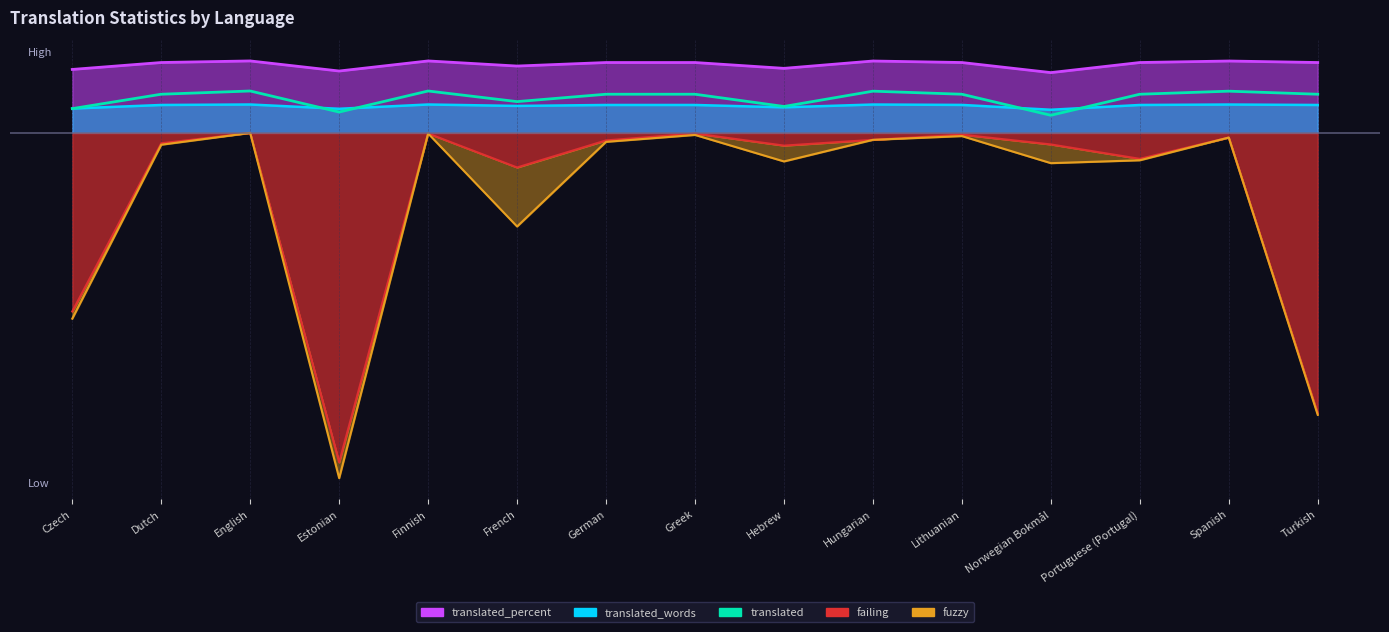

What is the change in value from Dutch to Spanish?

+42.5